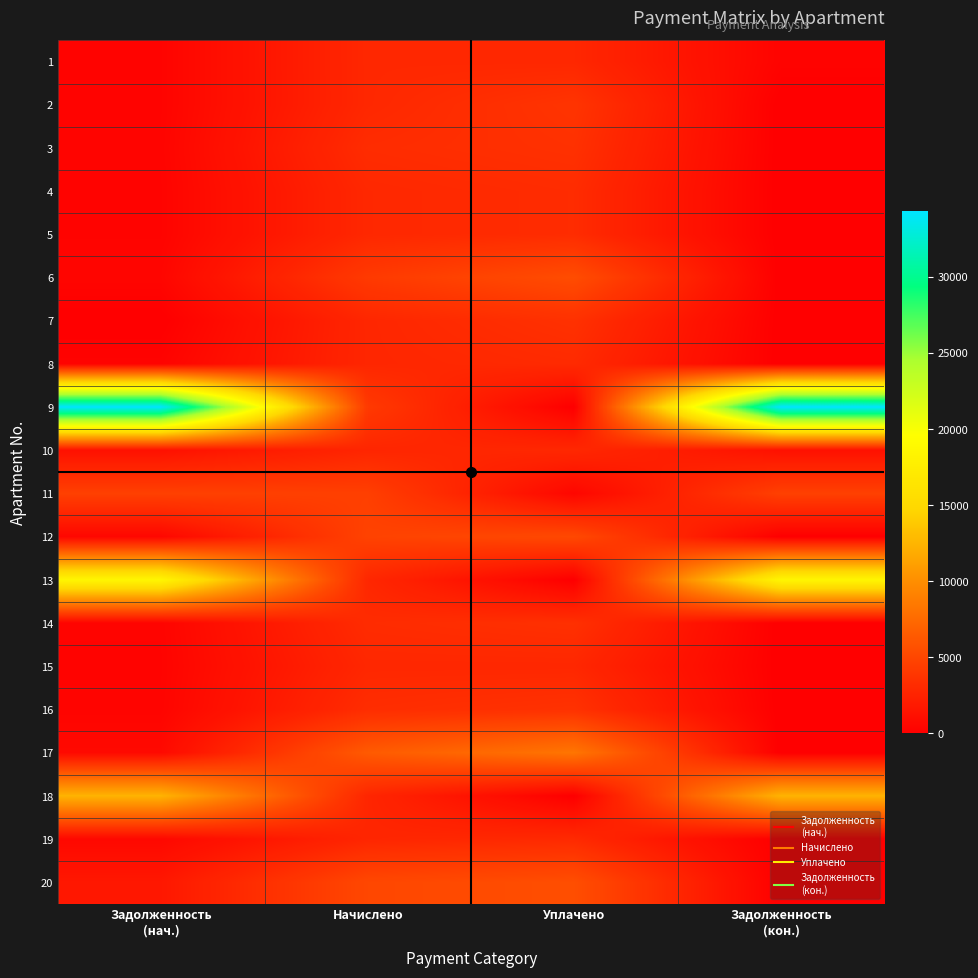

At which category is the sum across all series the highest?

Задолженность
(нач.)